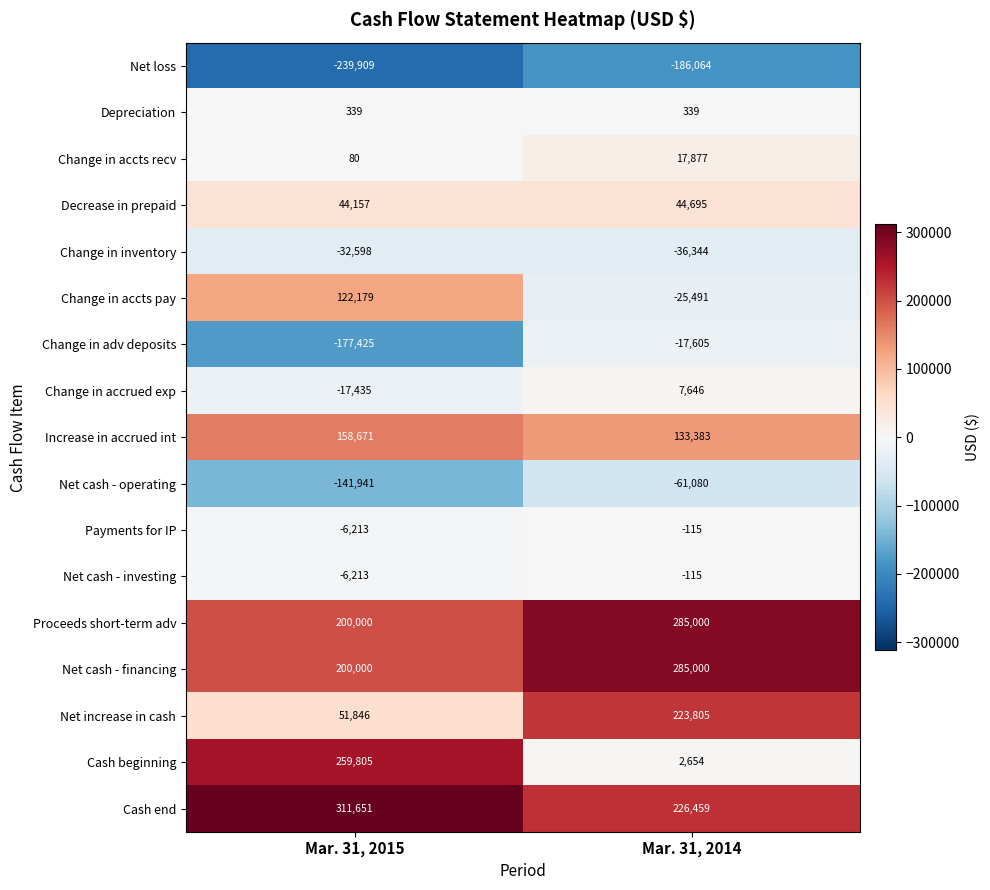

What is the difference between the highest and lowest values at Mar. 31, 2015?

551560